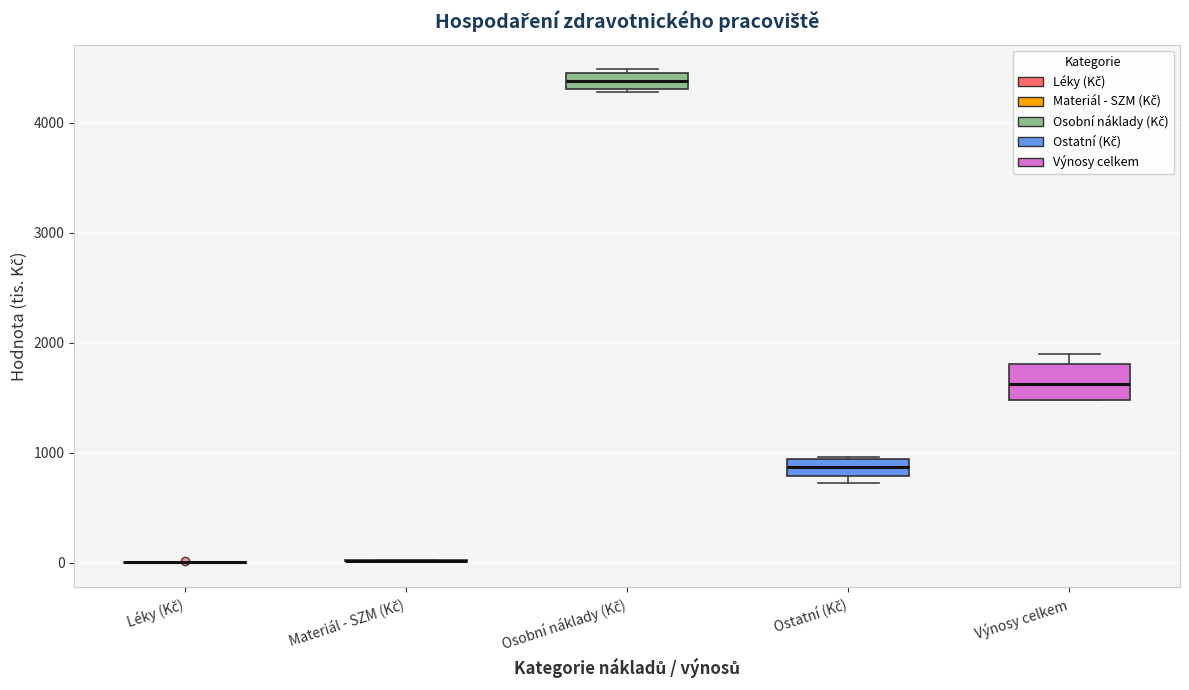

Which box is the tallest, from its lower edge to its upper edge?

Výnosy celkem